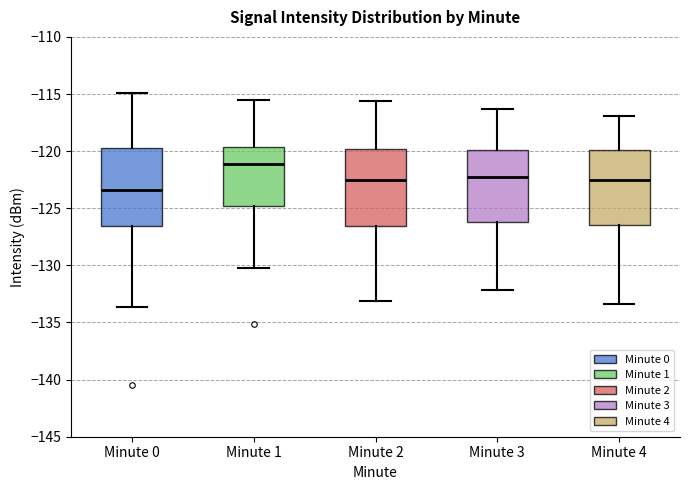

Where is the lower edge of the box for Minute 4 on the y-axis? The values are not printed on the chart, so give them approximately, as read against the axis.

-126.5